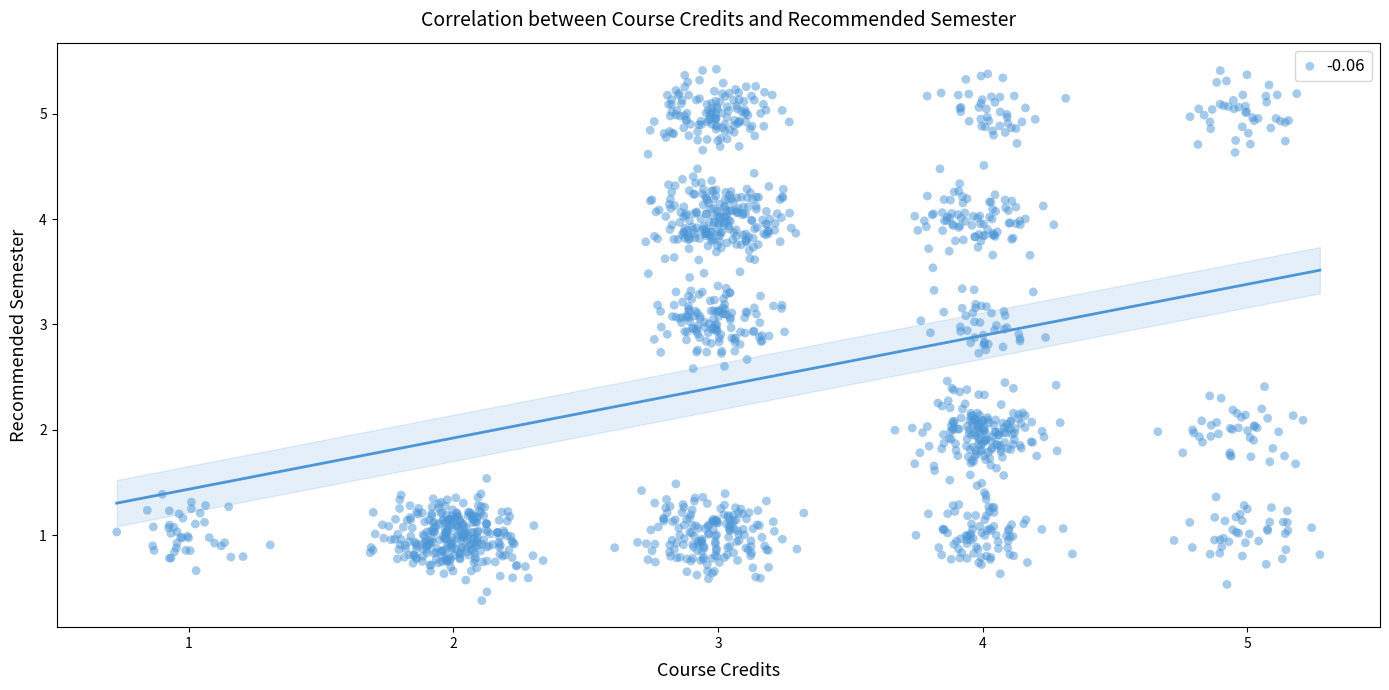

What is the range of Y values (max minus min)?

5.0